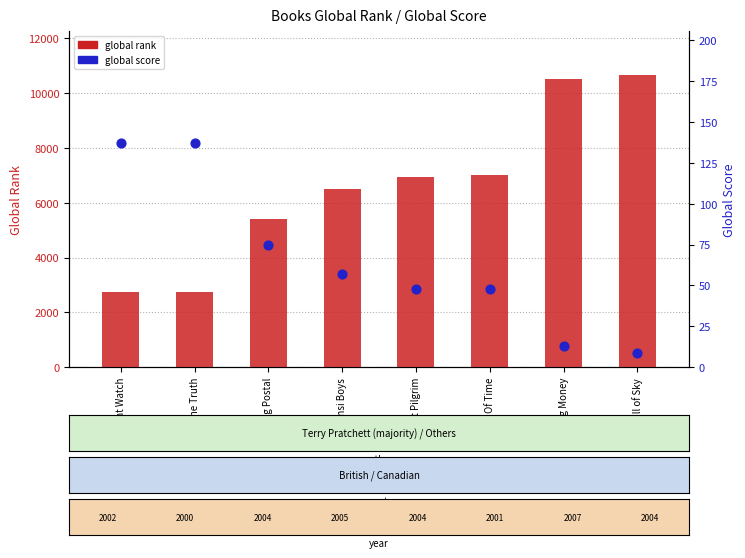

At how many categories does at least one series exceed 2016?

8